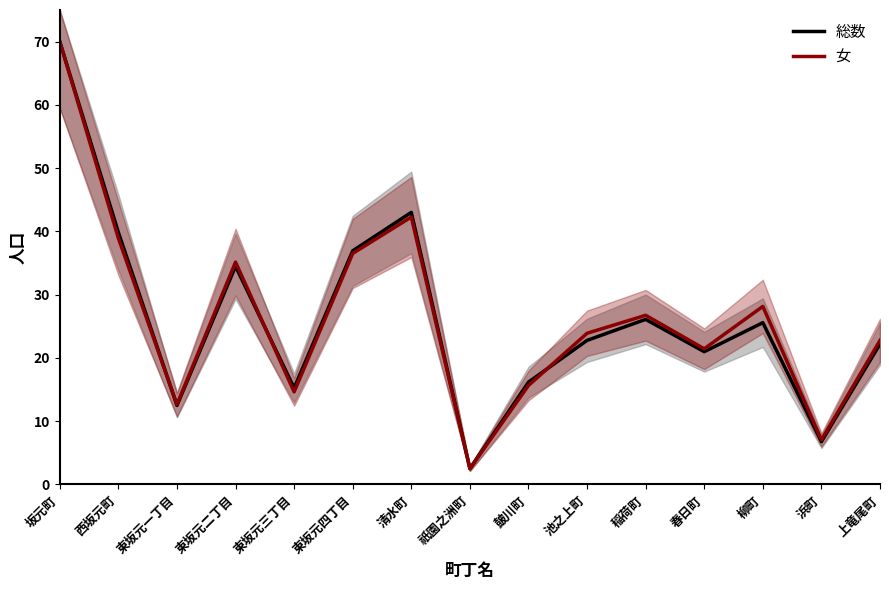

What is the sum of all 女 values?

398.4